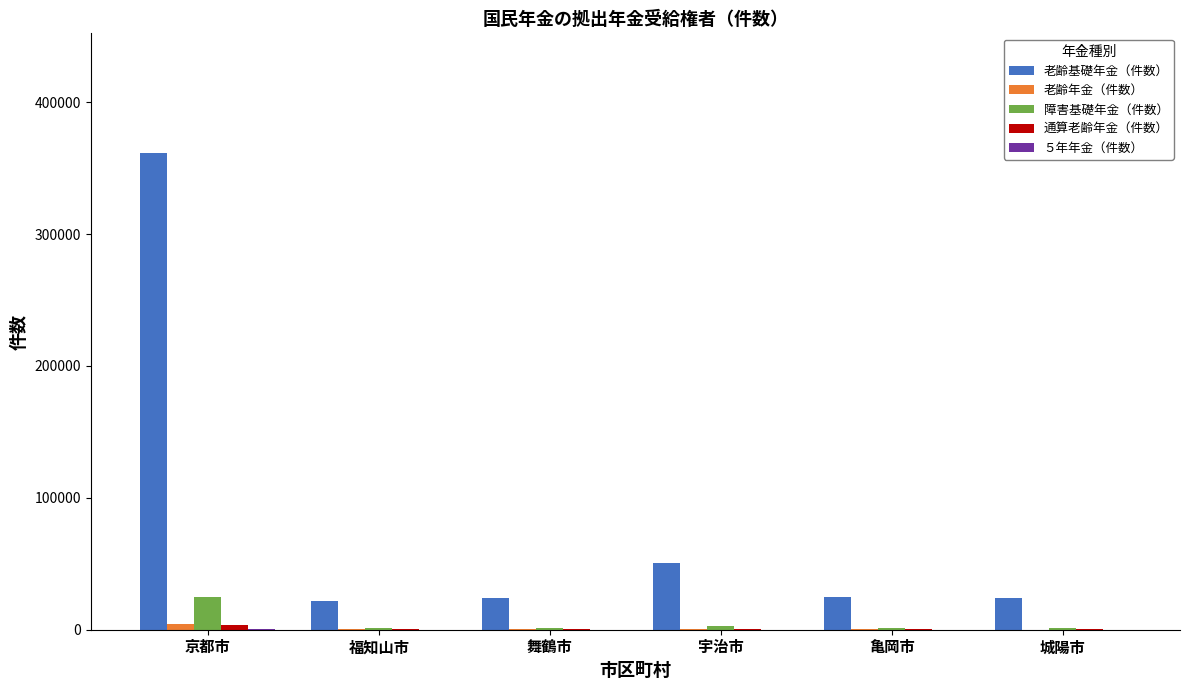

The value of 老齢基礎年金（件数） at 宇治市 is 15972. True or false?

False